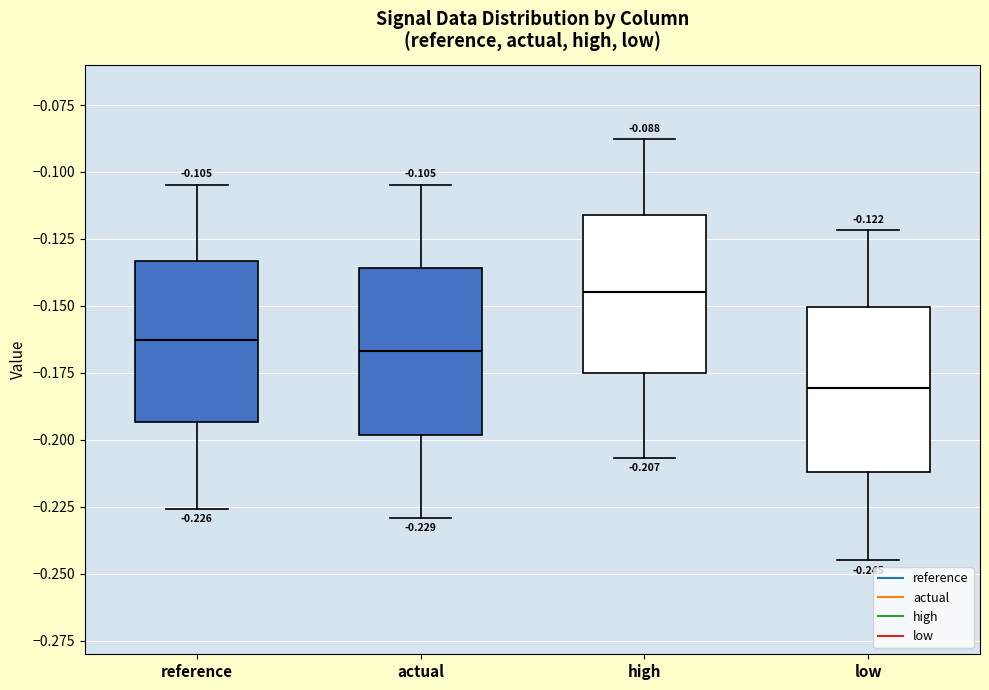

Which box's median line is the highest?

high